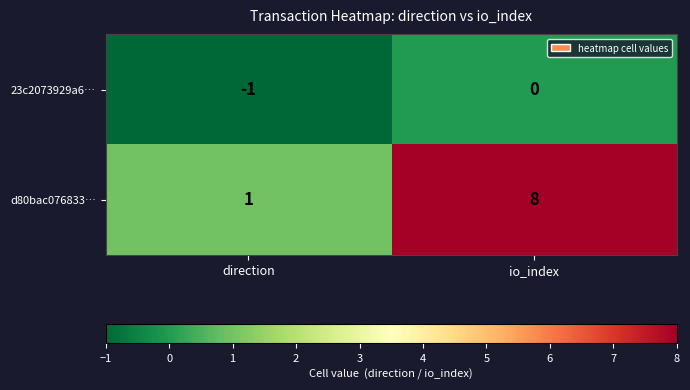

What is the sum of the d80bac076833… values at io_index and direction?

9